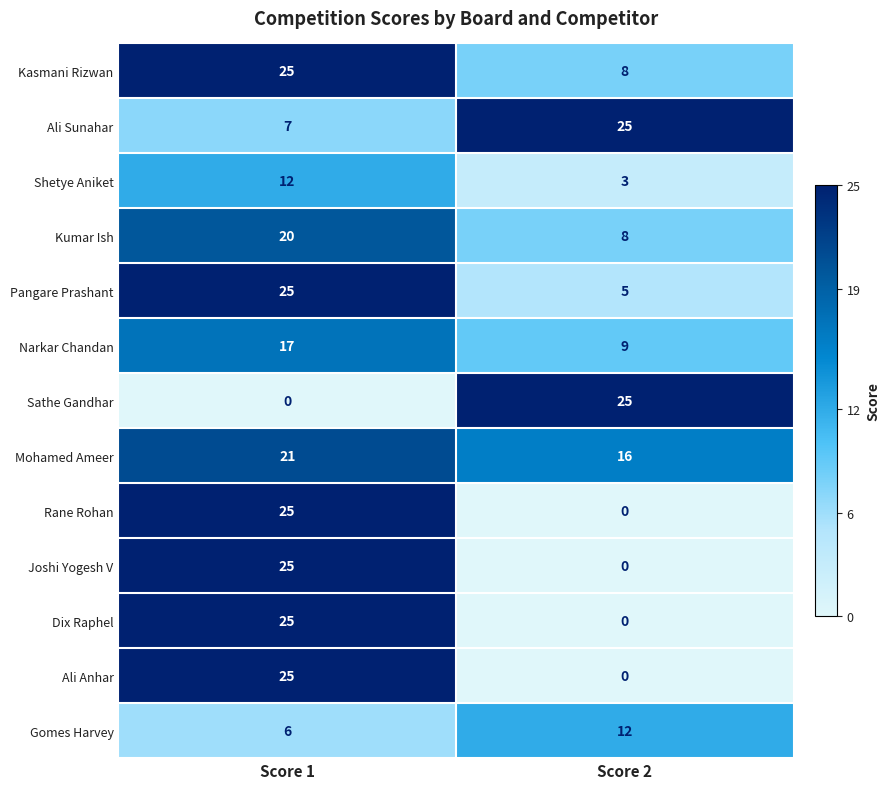

Where is Mohamed Ameer nearest to the value 18?

Score 2